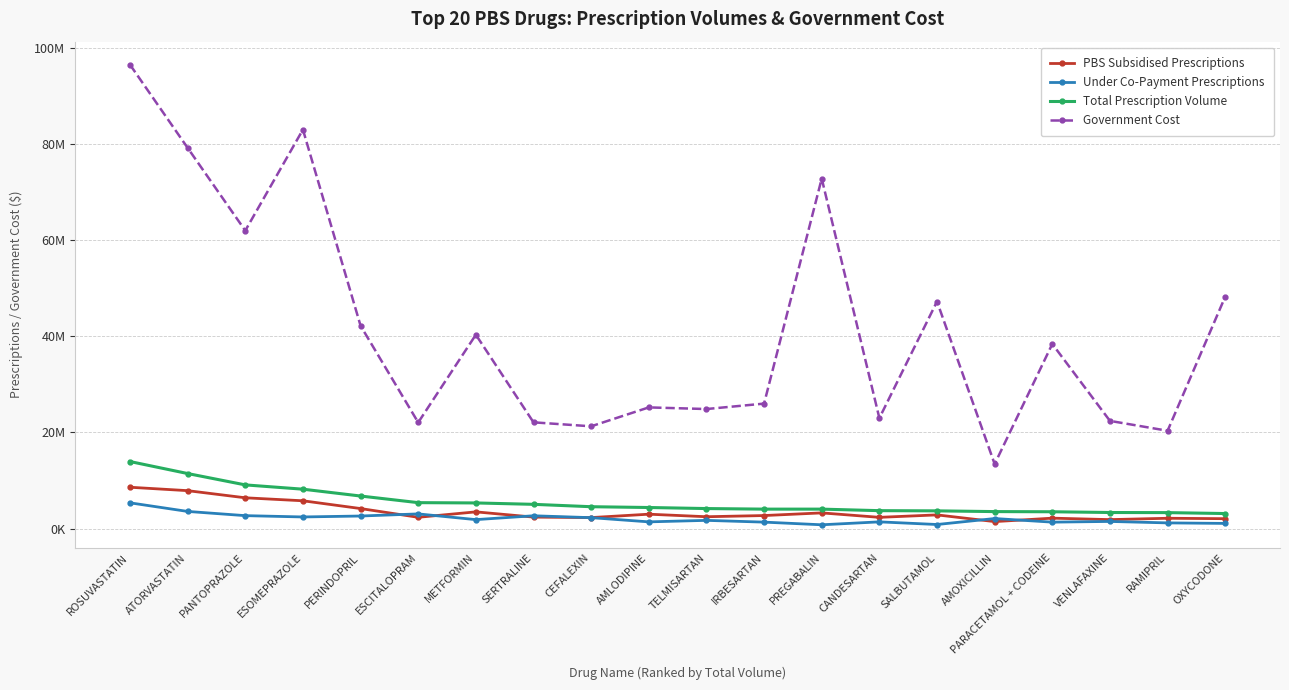

What are all the series names shown in the legend?

PBS Subsidised Prescriptions, Under Co-Payment Prescriptions, Total Prescription Volume, Government Cost